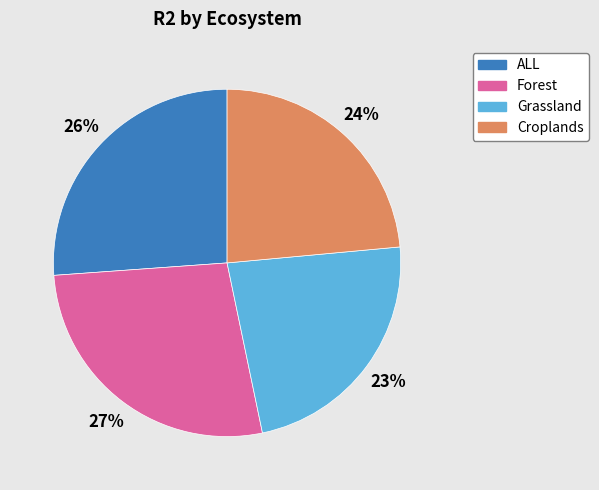

What percentage is the Croplands slice, to the nearest percent?

24%